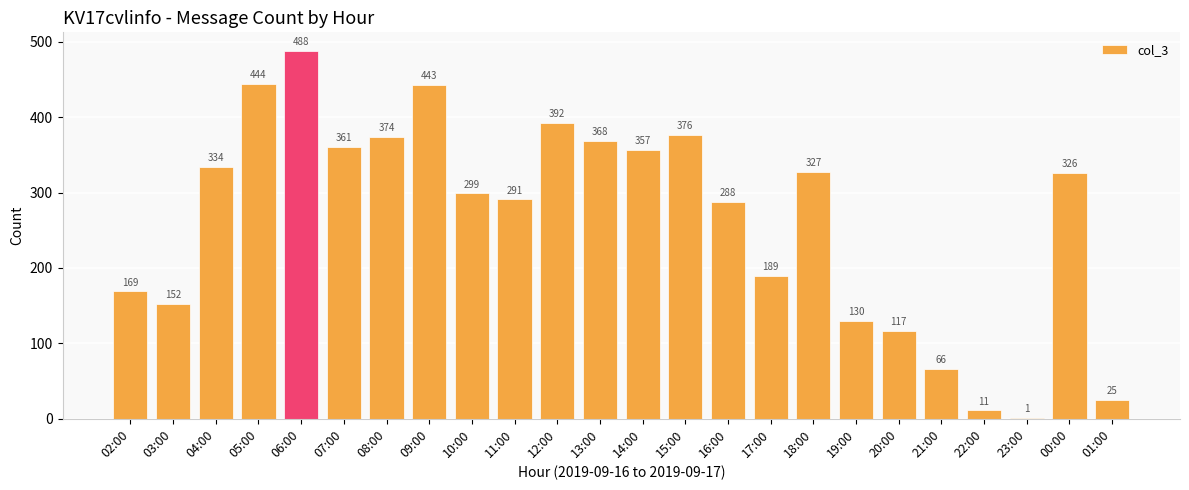

The value at 17:00 is 189. True or false?

True